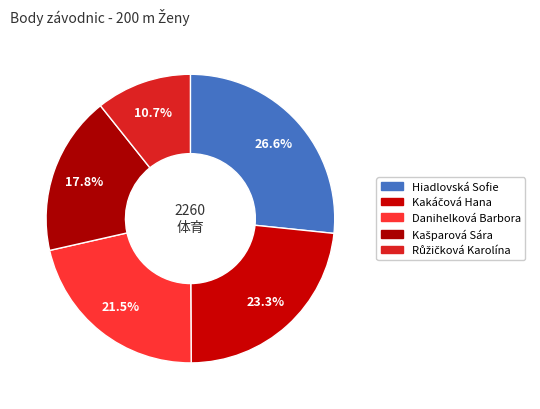

To the nearest percent, what is the average slice percentage?

20%